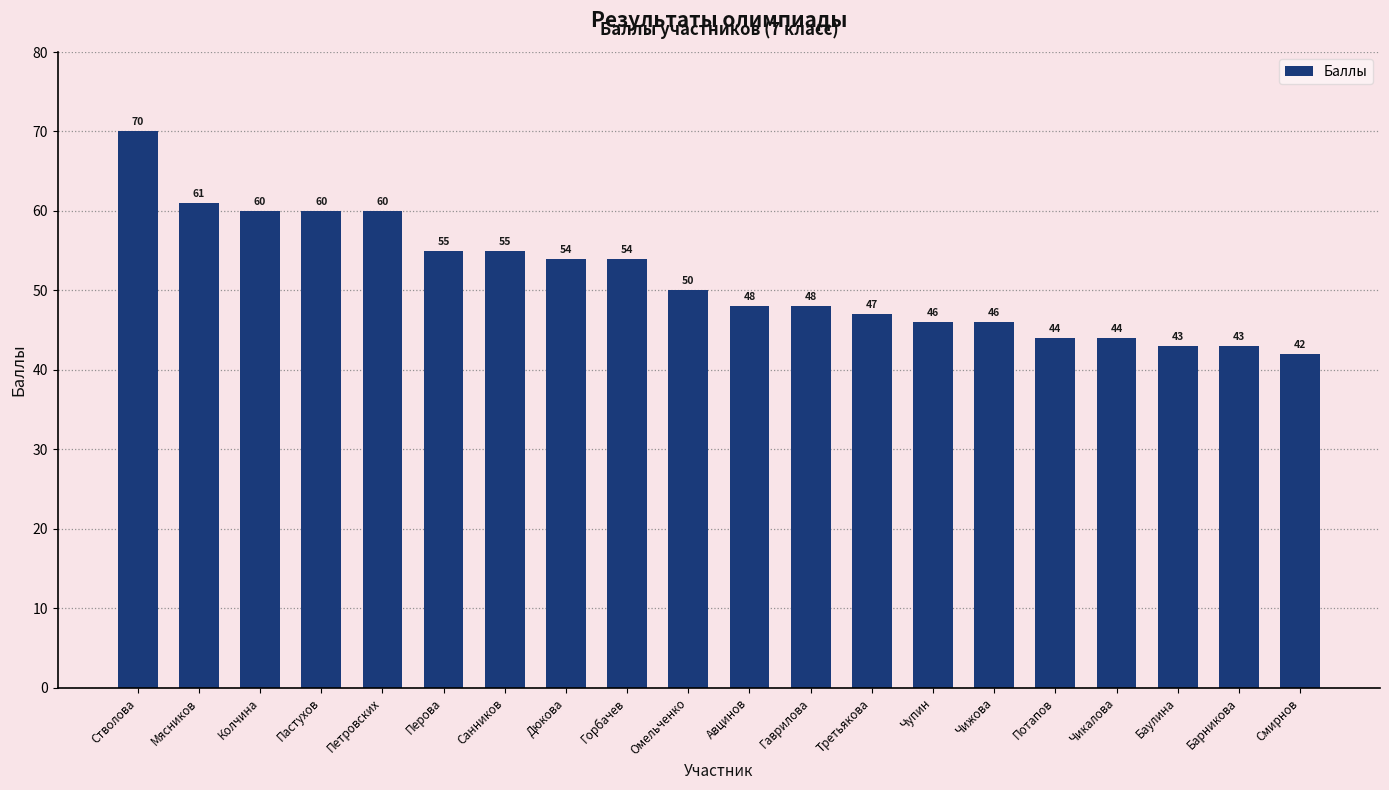

Reading left to right, what are all the values shown in this chart?

Стволова=70	Мясников=61	Колчина=60	Пастухов=60	Петровских=60	Перова=55	Санников=55	Дюкова=54	Горбачев=54	Омельченко=50	Авцинов=48	Гаврилова=48	Третьякова=47	Чупин=46	Чижова=46	Потапов=44	Чикалова=44	Баулина=43	Барникова=43	Смирнов=42